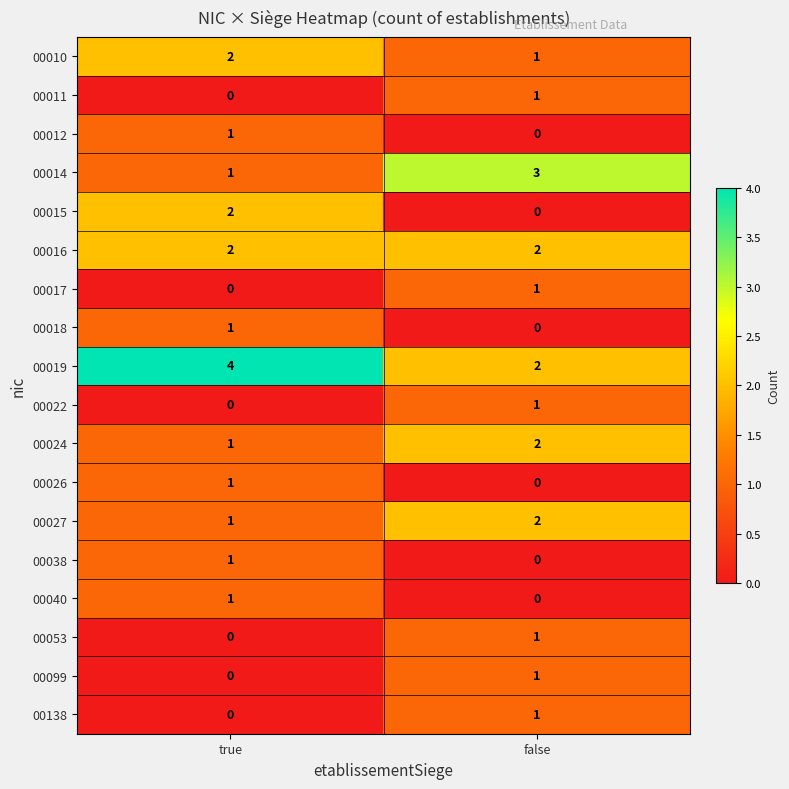

What is the sum of all 00010 values?

3